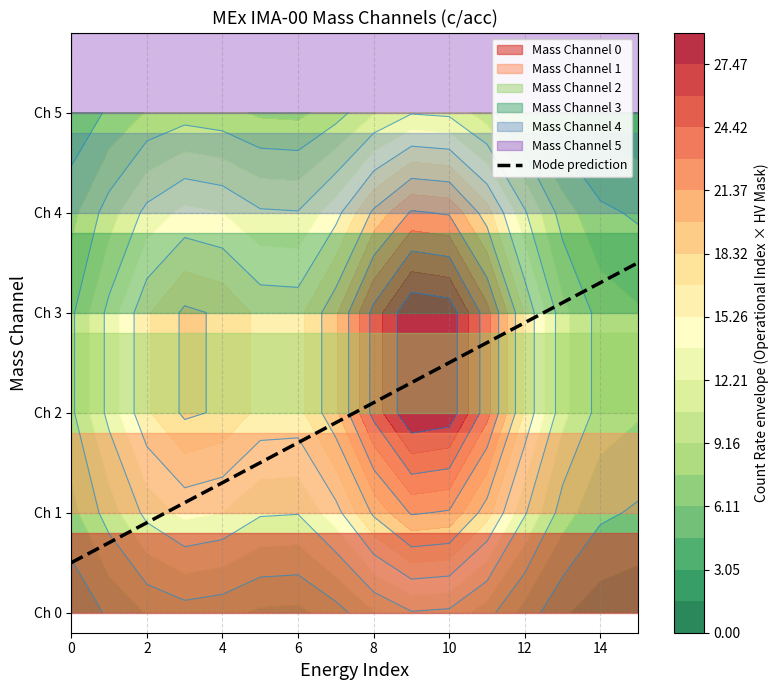

The chart shows a value of 2.0 at 10. True or false?

False